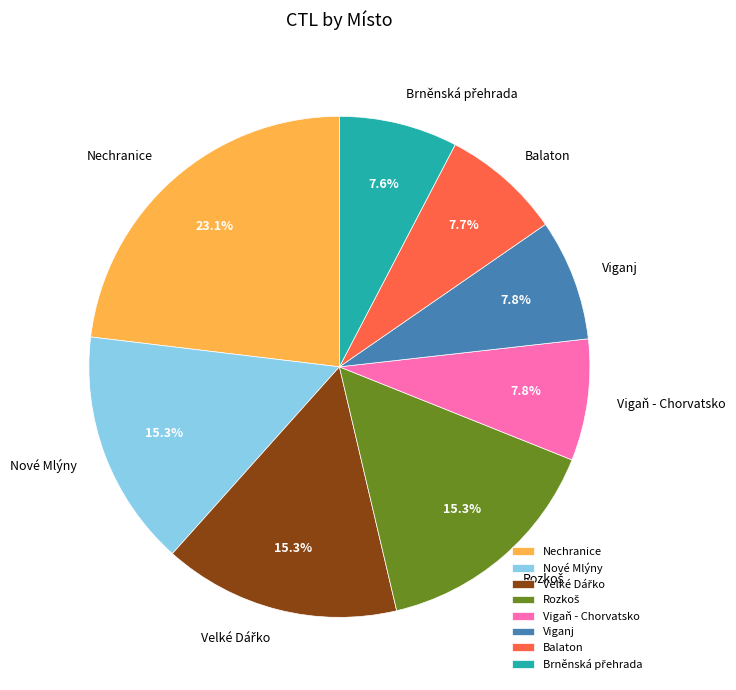

Count the number of slices in the pie.

8